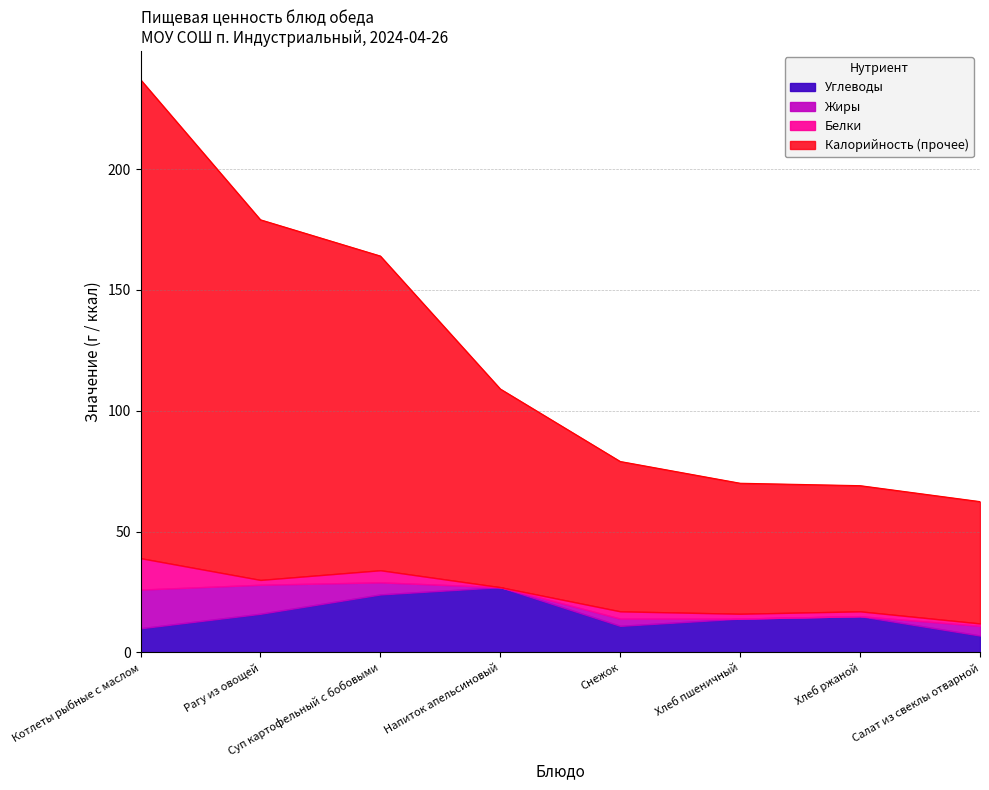

Is it true that Белки equals 20.8 at Котлеты рыбные с маслом?

False